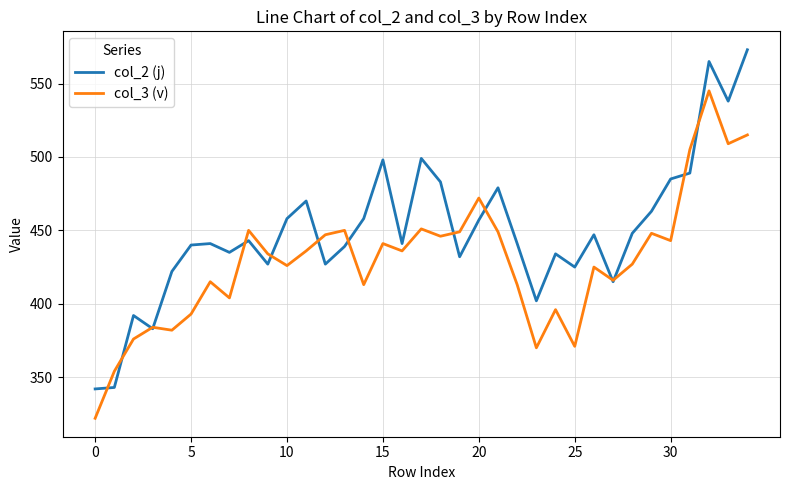

Which series has the largest range (max minus min)?

col_2 (j)